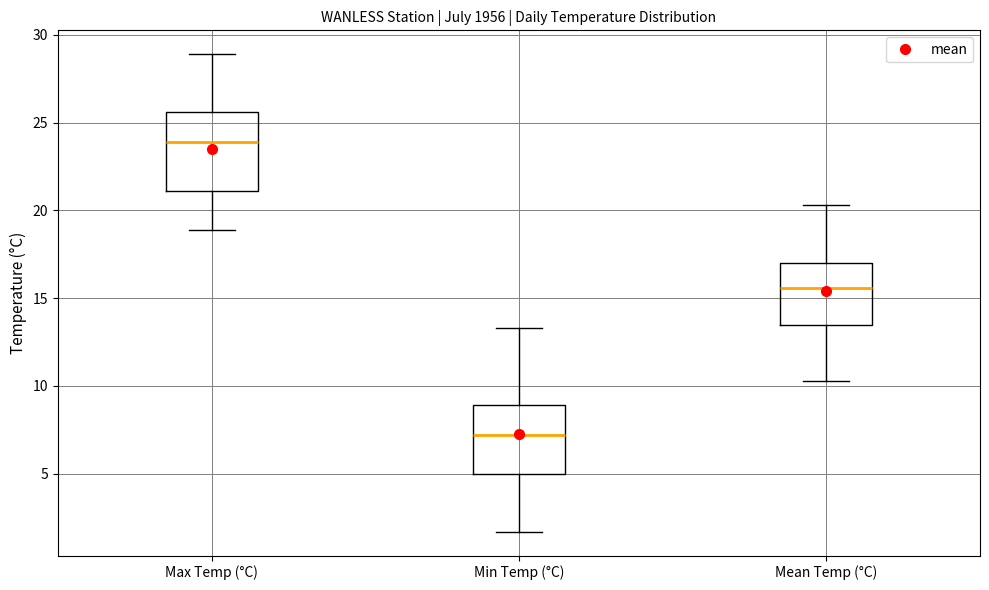

Which box is the tallest, from its lower edge to its upper edge?

Max Temp (°C)